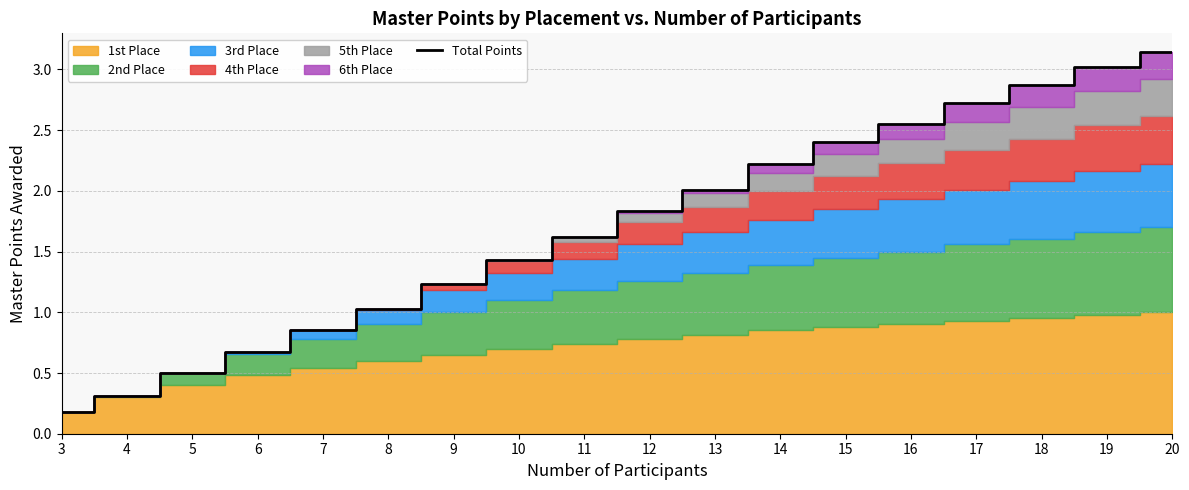

The value at 4 is 0.3. True or false?

True